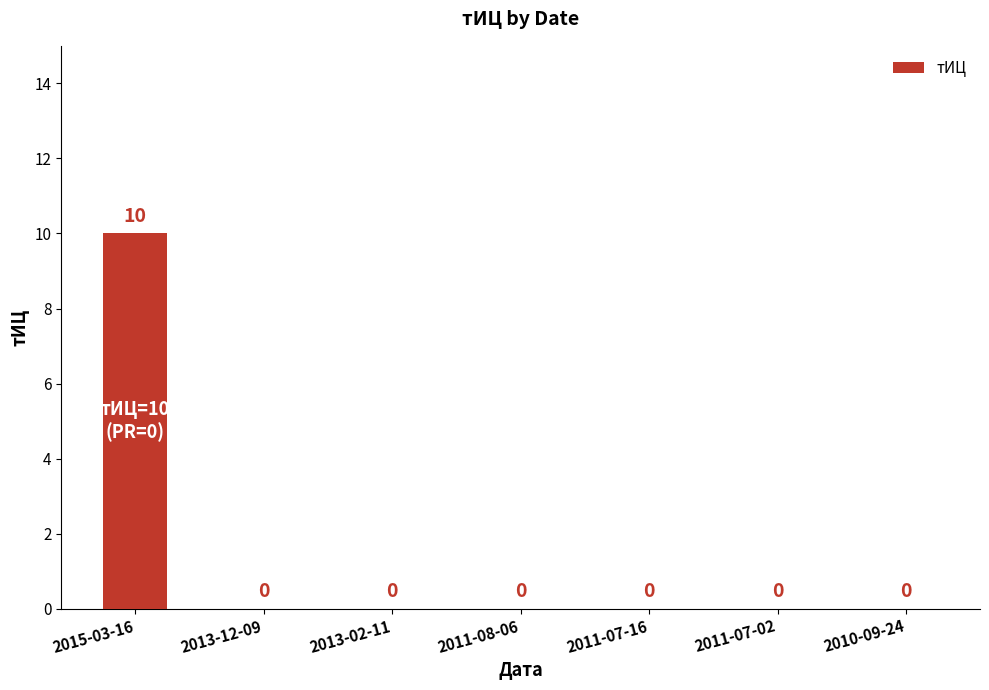

Reading left to right, extract all data points from this chart.

2015-03-16=10	2013-12-09=0	2013-02-11=0	2011-08-06=0	2011-07-16=0	2011-07-02=0	2010-09-24=0